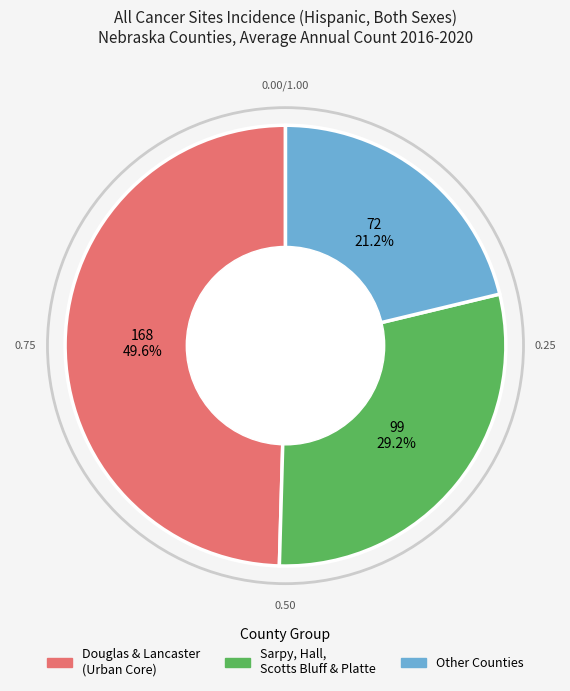

Is there any slice that represents more than half of the pie?

No